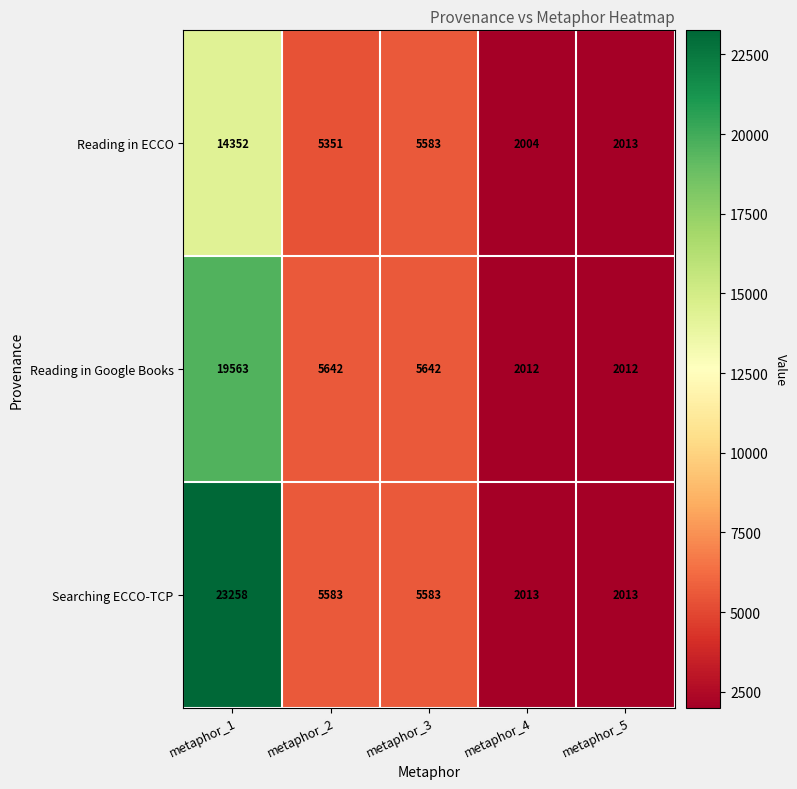

The Searching ECCO-TCP series shows 2182 at metaphor_3. True or false?

False